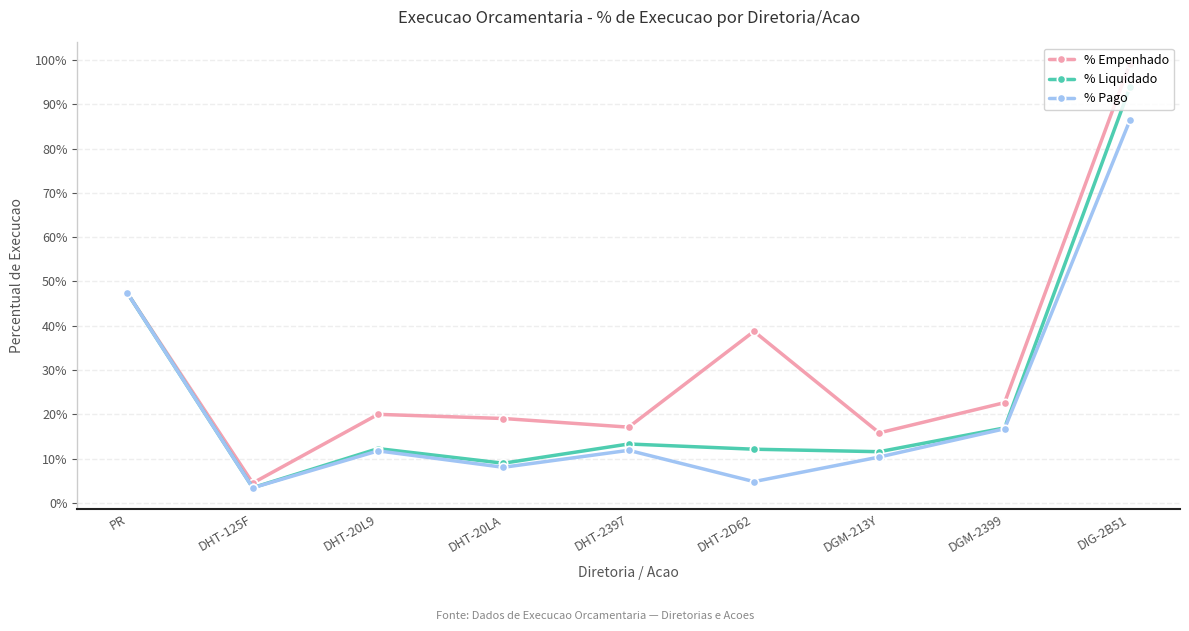

What is the maximum value for % Liquidado?

0.9